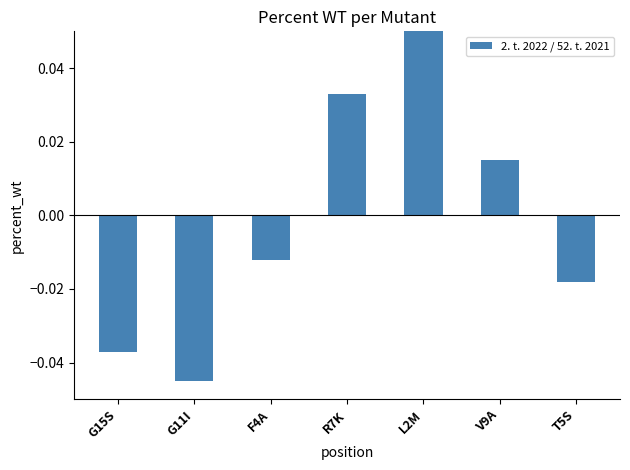

Count the number of data series in this chart.

1